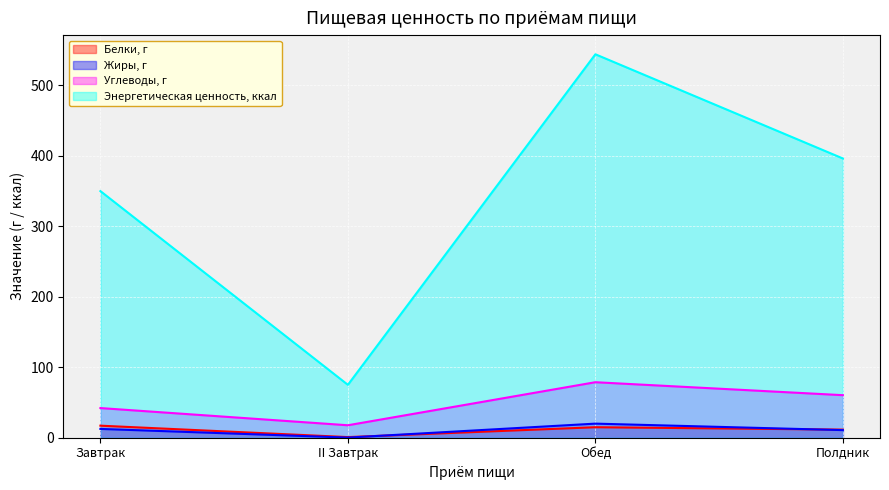

The Белки, г series shows 17.1 at Завтрак. True or false?

True